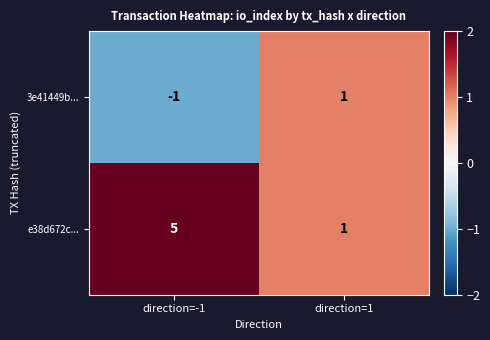

What is the total value across all series at direction=1?

2